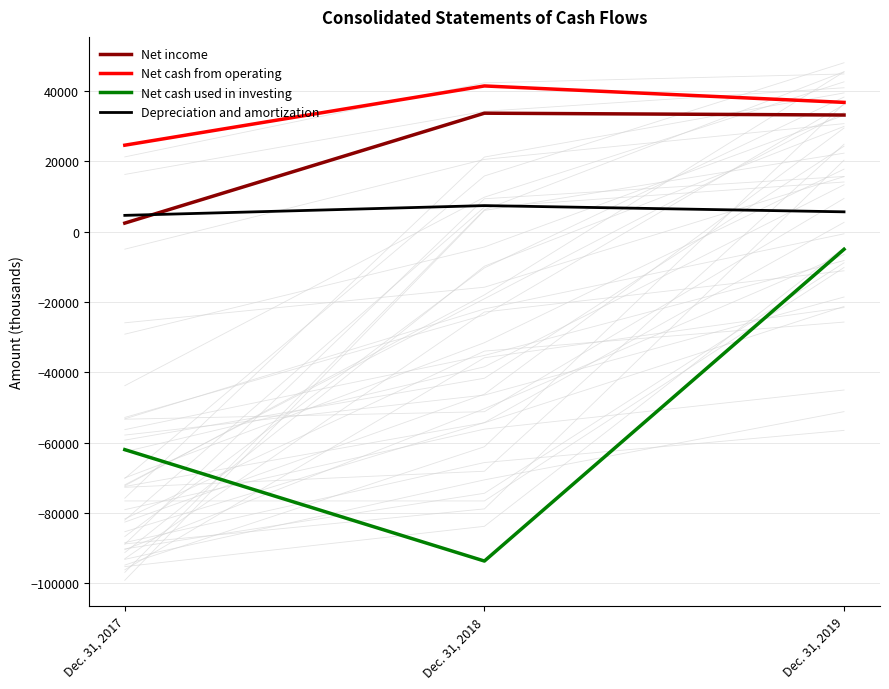

What is the greatest value displayed?

41440